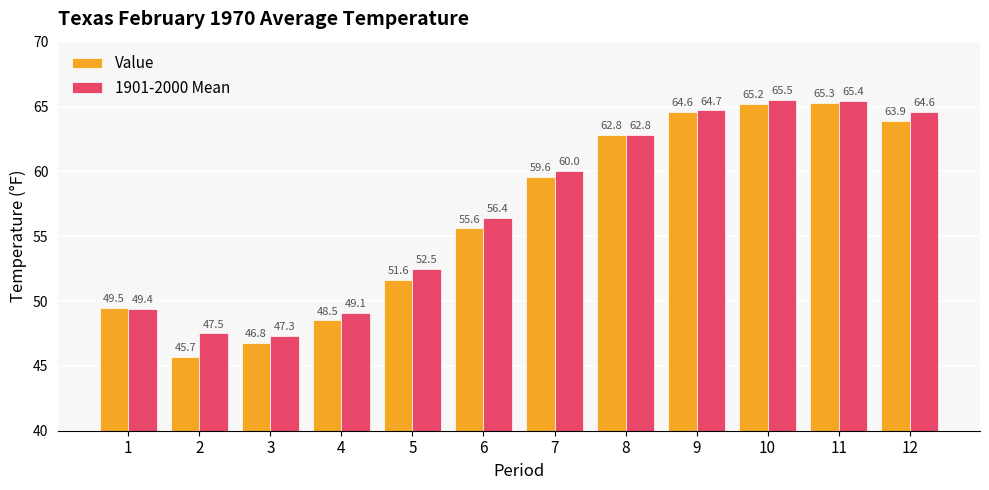

At 6, list the series in order from smallest to largest.

Value, 1901-2000 Mean